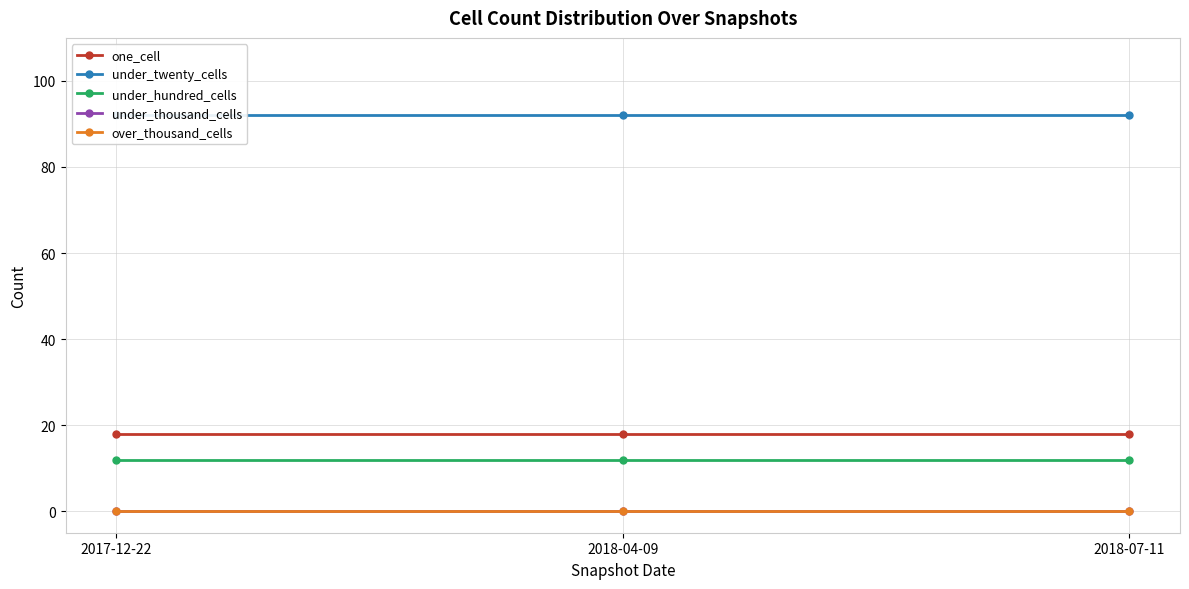

Reading right to left, extract all data points from this chart.

one_cell: 18	18	18
under_twenty_cells: 92	92	92
under_hundred_cells: 12	12	12
under_thousand_cells: 0	0	0
over_thousand_cells: 0	0	0